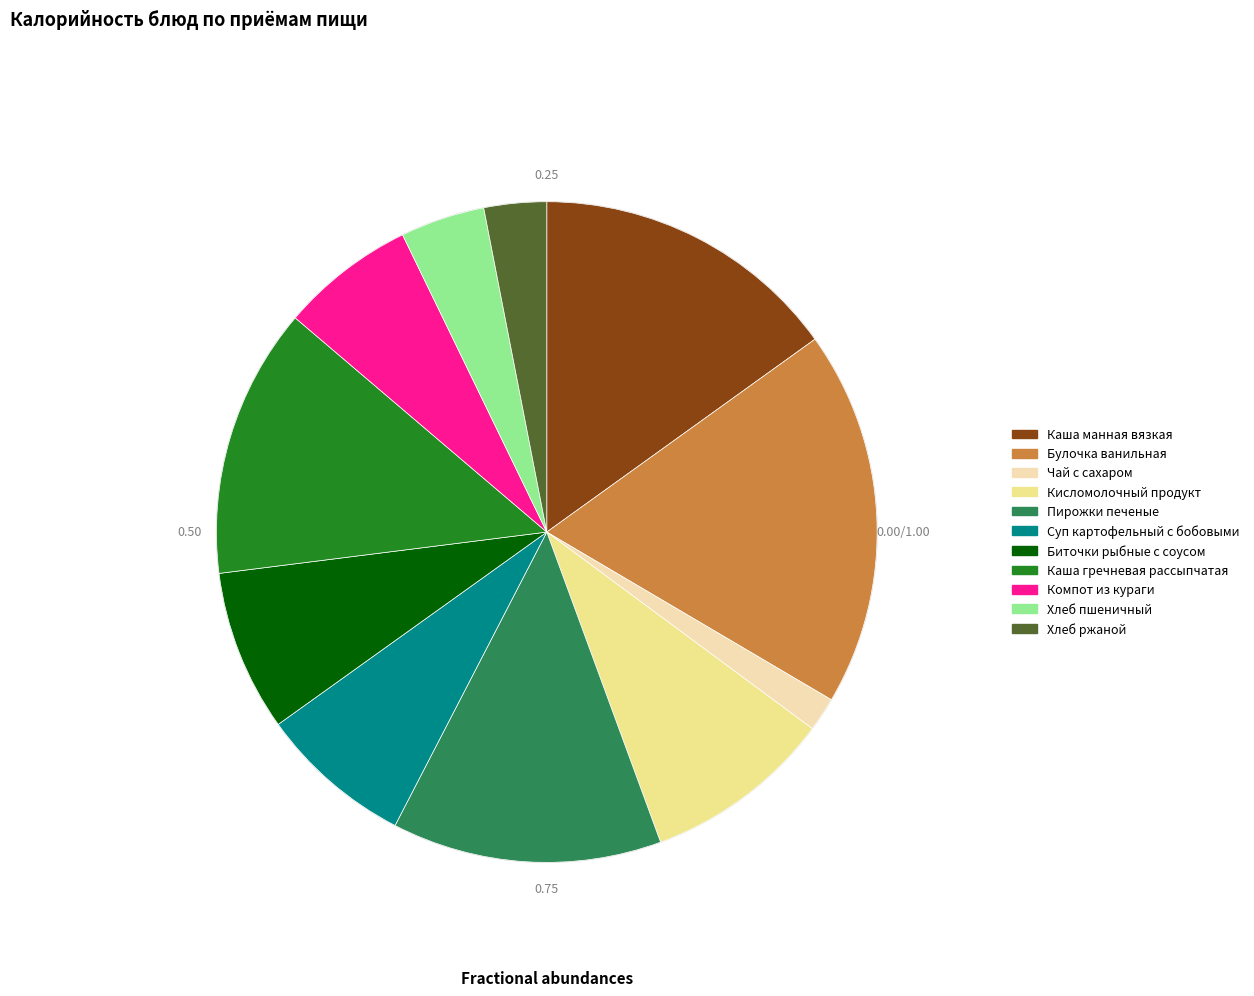

Combined, do Каша манная вязкая and Пирожки печеные account for over 50%?

No